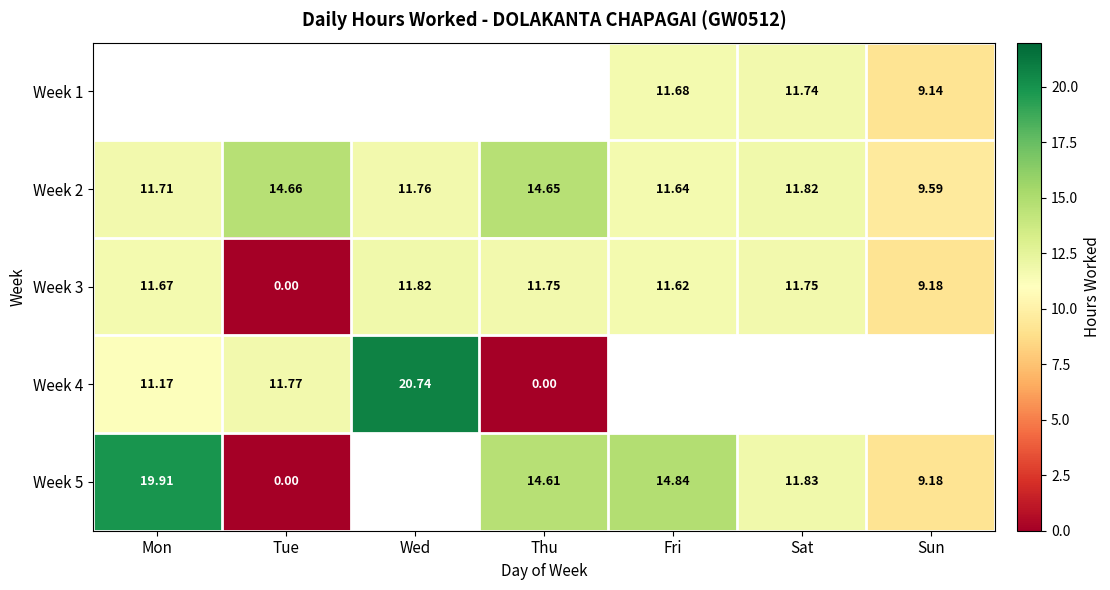

The Week 5 series shows 9.7 at Thu. True or false?

False